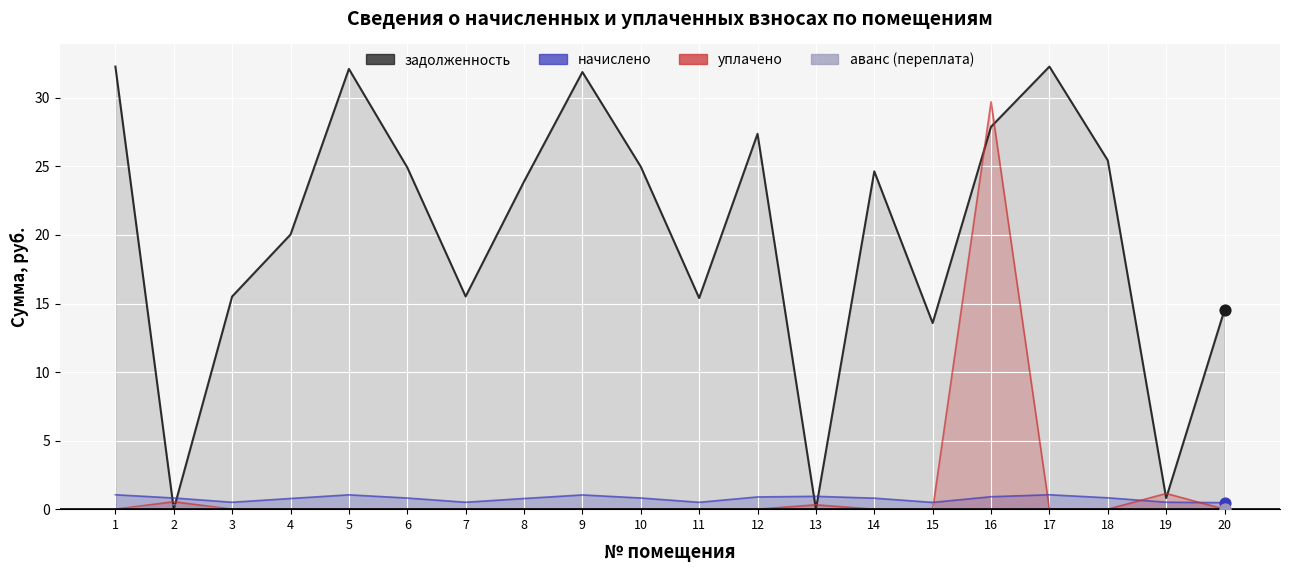

Which series contains the highest Y value?

задолженность